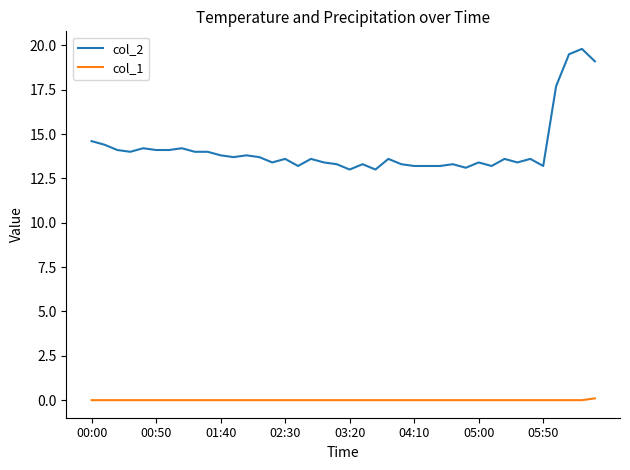

Which series has the widest spread of values?

col_2